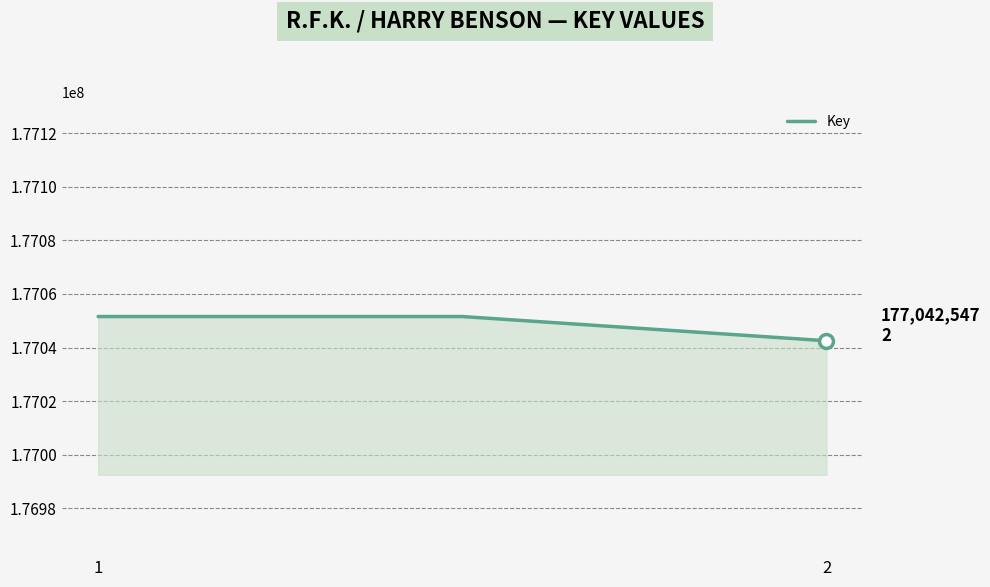

Reading left to right, what are all the values shown in this chart?

177051589	177051589	177042547